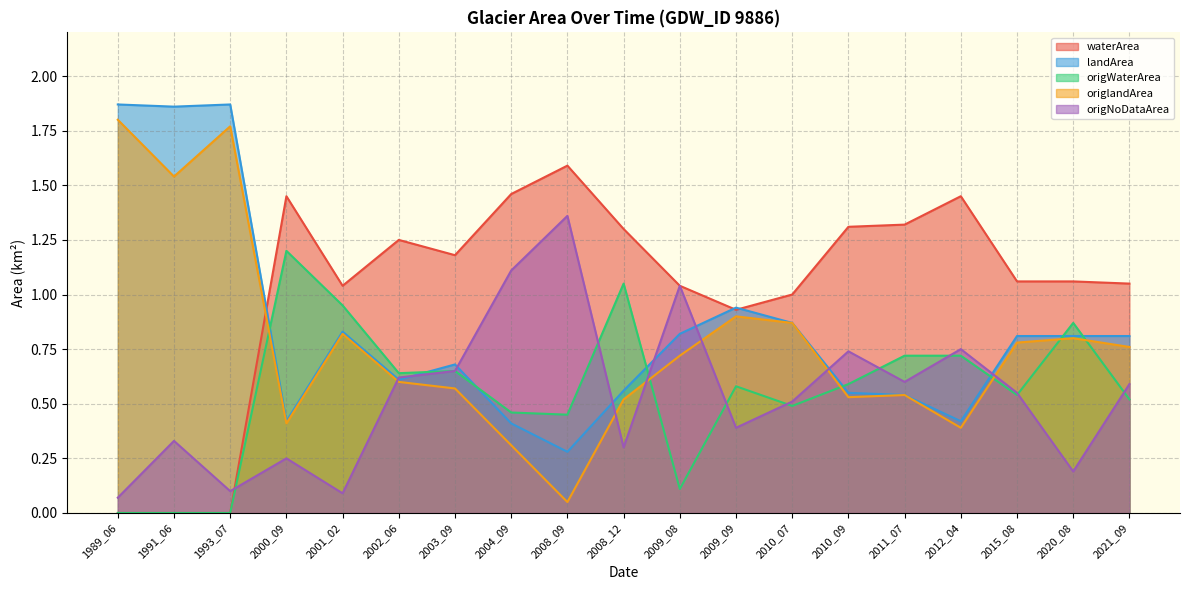

Reading left to right, transcribe all the data shown in this chart.

waterArea: 0.0	0.0	0.0	1.4	1.0	1.2	1.2	1.5	1.6	1.3	1.0	0.9	1.0	1.3	1.3	1.4	1.1	1.1	1.1
landArea: 1.9	1.9	1.9	0.4	0.8	0.6	0.7	0.4	0.3	0.6	0.8	0.9	0.9	0.6	0.5	0.4	0.8	0.8	0.8
origWaterArea: 0.0	0.0	0.0	1.2	0.9	0.6	0.7	0.5	0.5	1.1	0.1	0.6	0.5	0.6	0.7	0.7	0.5	0.9	0.5
origlandArea: 1.8	1.5	1.8	0.4	0.8	0.6	0.6	0.3	0.1	0.5	0.7	0.9	0.9	0.5	0.5	0.4	0.8	0.8	0.8
origNoDataArea: 0.1	0.3	0.1	0.2	0.1	0.6	0.7	1.1	1.4	0.3	1.0	0.4	0.5	0.7	0.6	0.8	0.6	0.2	0.6